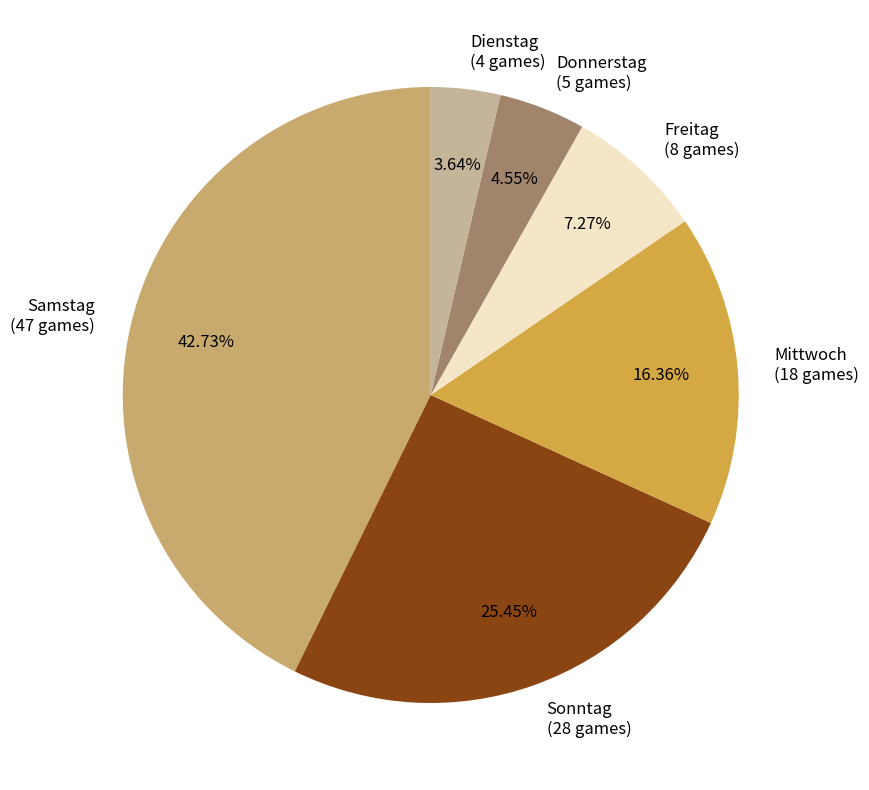

The Donnerstag slice represents 5% of the pie. True or false?

True